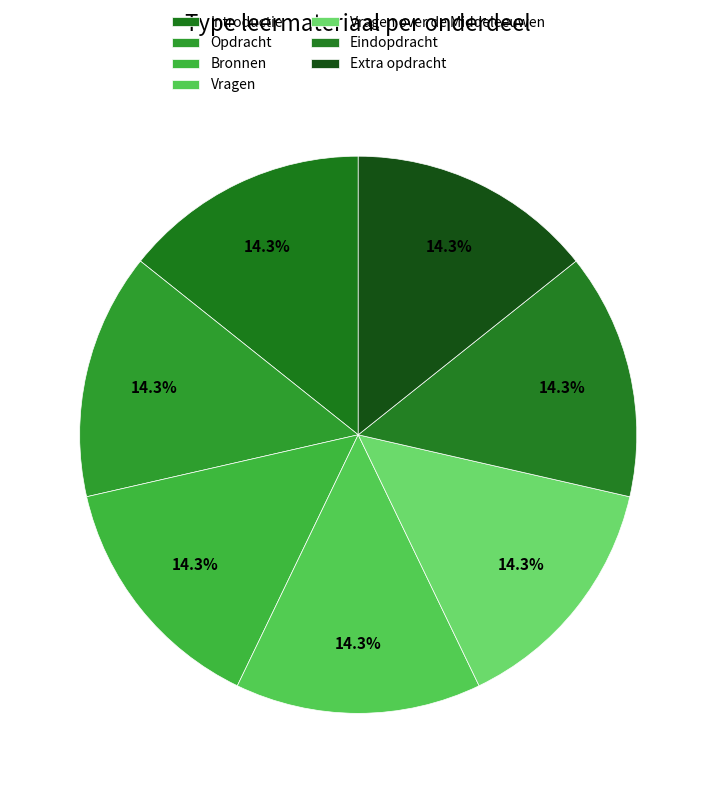

Is there any slice that represents more than half of the pie?

No